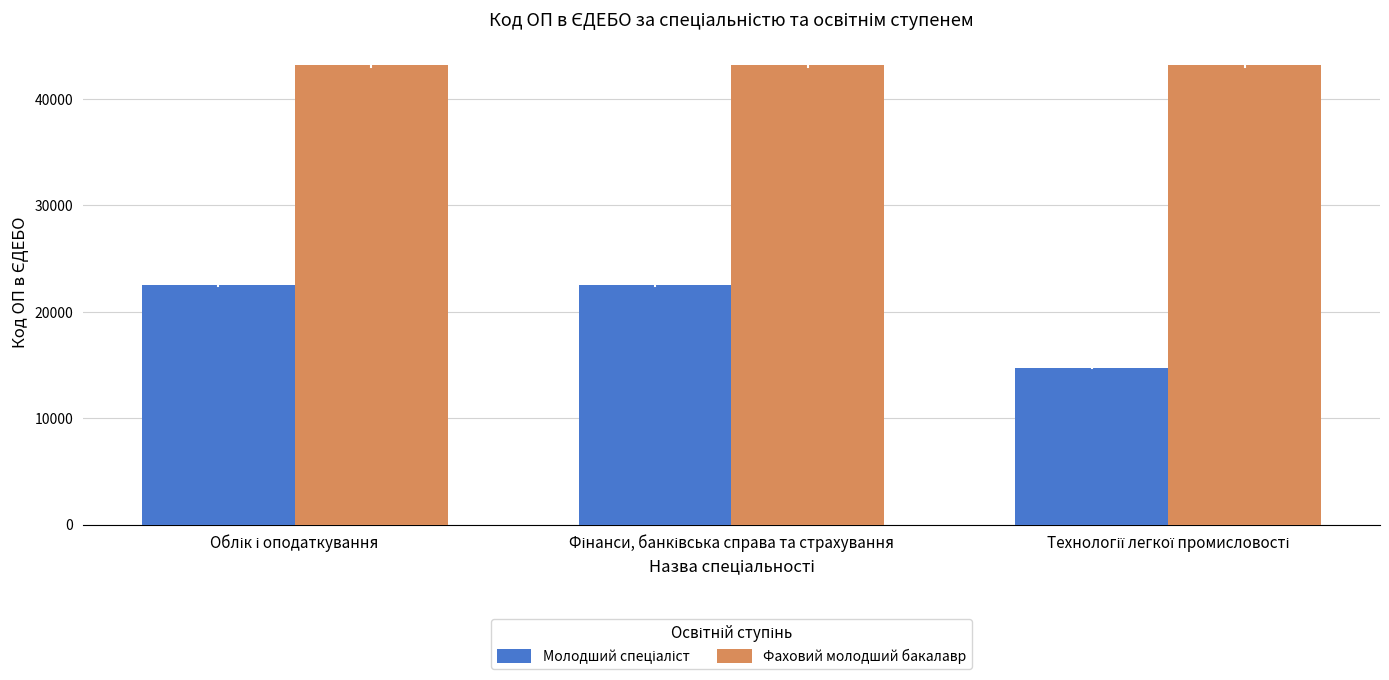

What is the sum of all Фаховий молодший бакалавр values?

129630